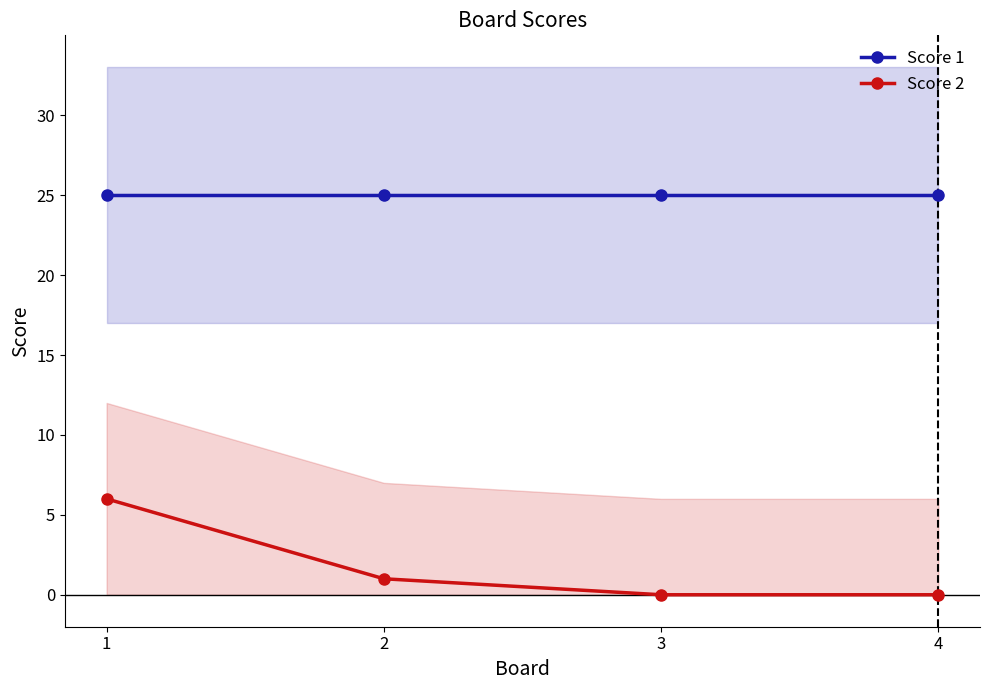

How many lines are shown in the chart?

2